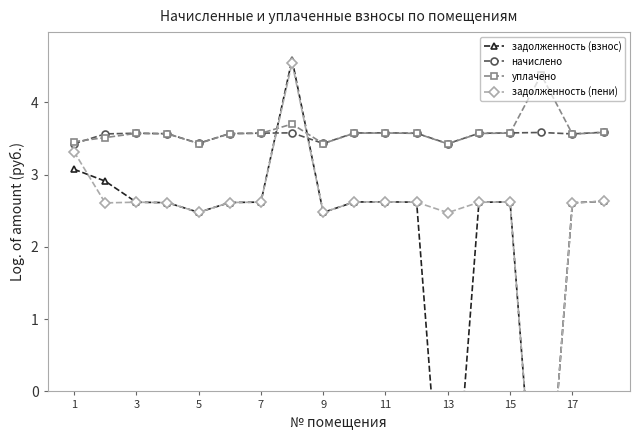

Which series has the largest range (max minus min)?

задолженность (взнос)